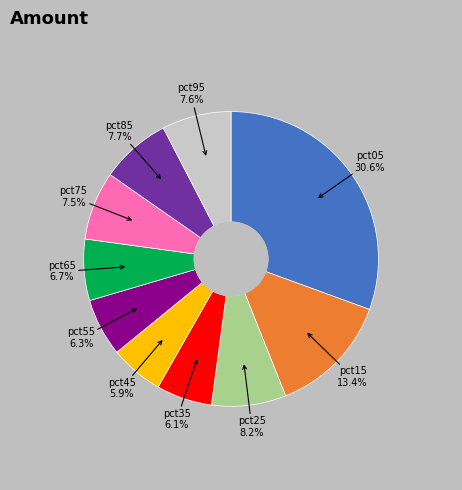

The pct35 slice represents 6% of the pie. True or false?

True